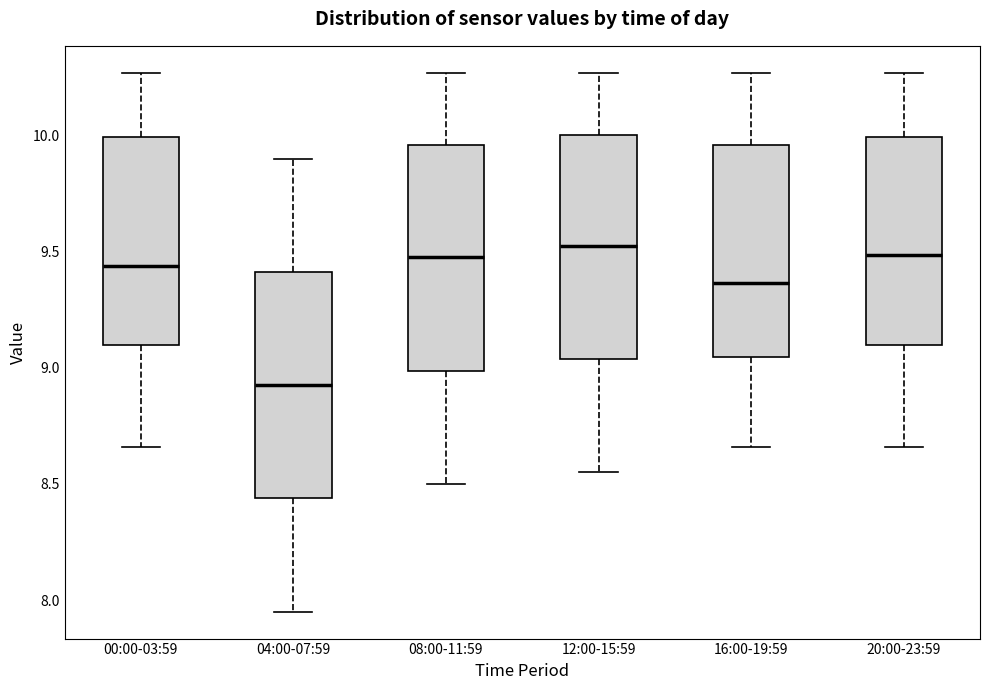

Which box's median line is the lowest?

04:00-07:59